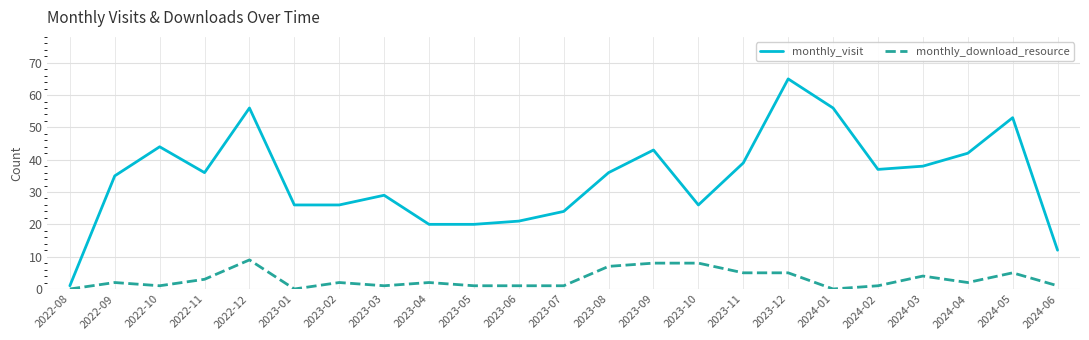

Which series has the largest total across all categories?

monthly_visit